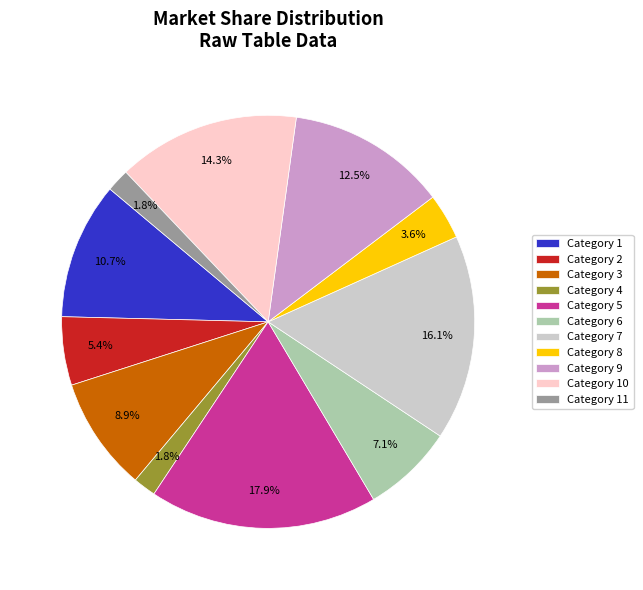

Combined, do Category 11 and Category 10 account for over 50%?

No